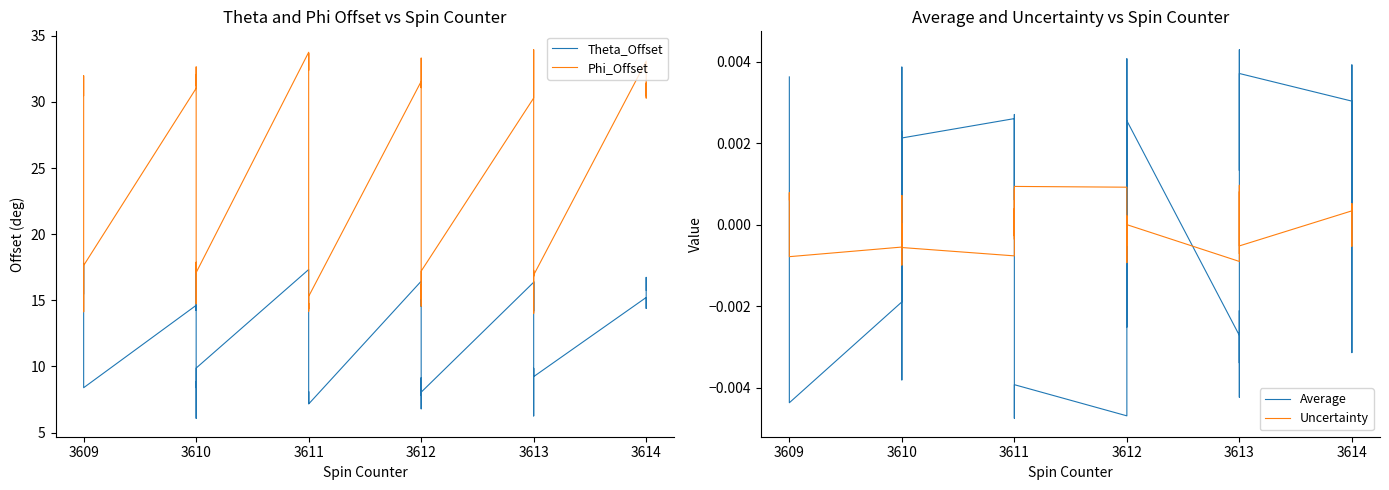

True or false: Theta_Offset and Phi_Offset cross at least once.

False